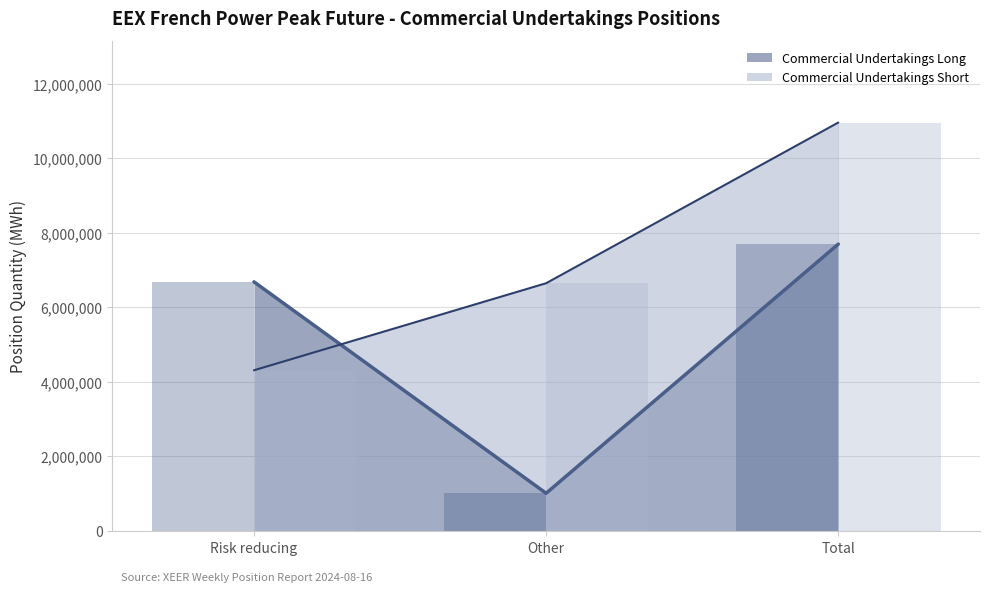

How many distinct data groups are displayed?

2